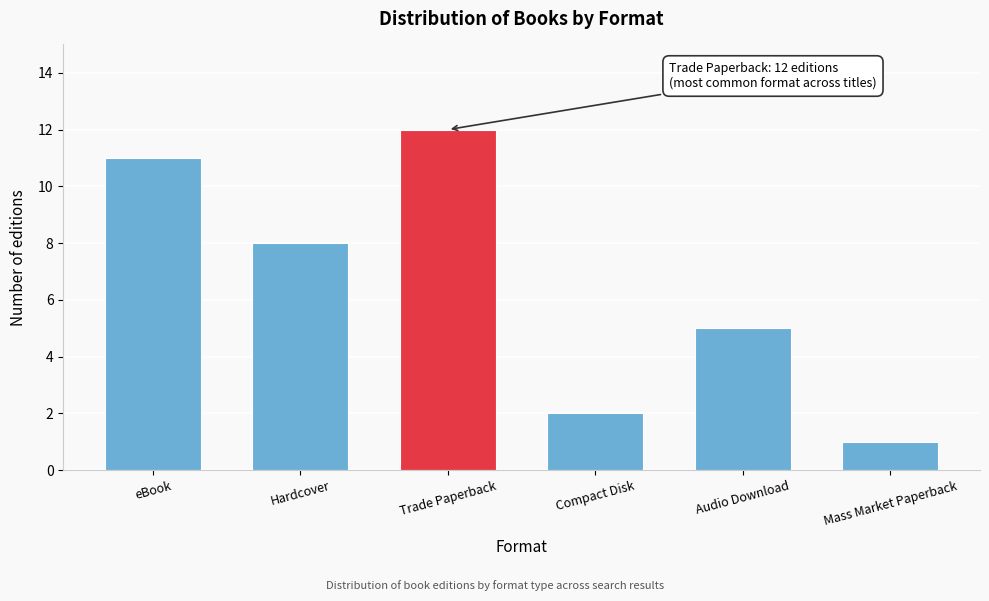

Reading left to right, extract all data points from this chart.

11	8	12	2	5	1